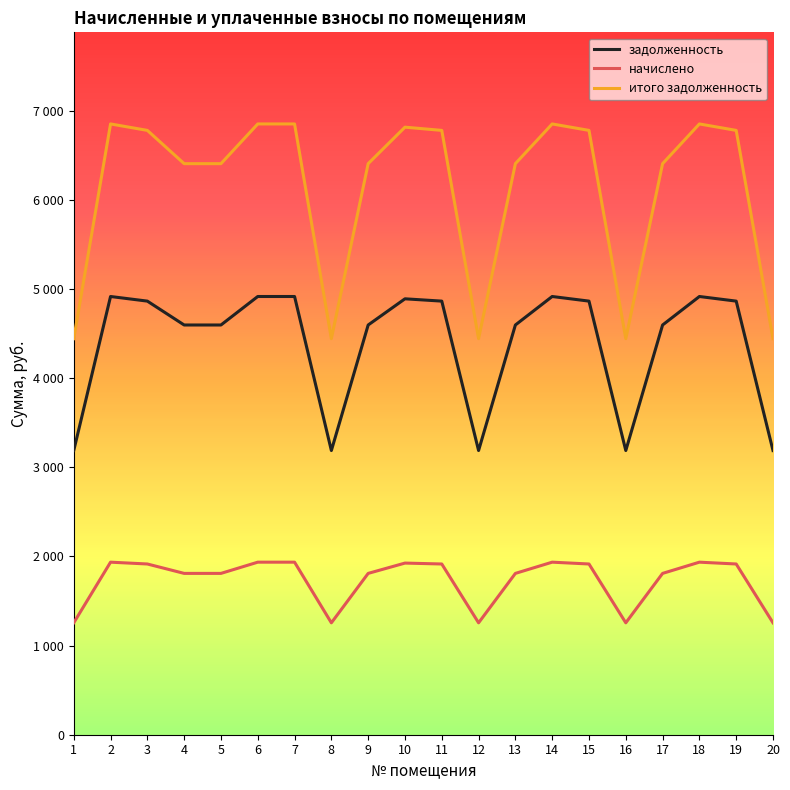

What is the average value of the итого задолженность series?

6122.1